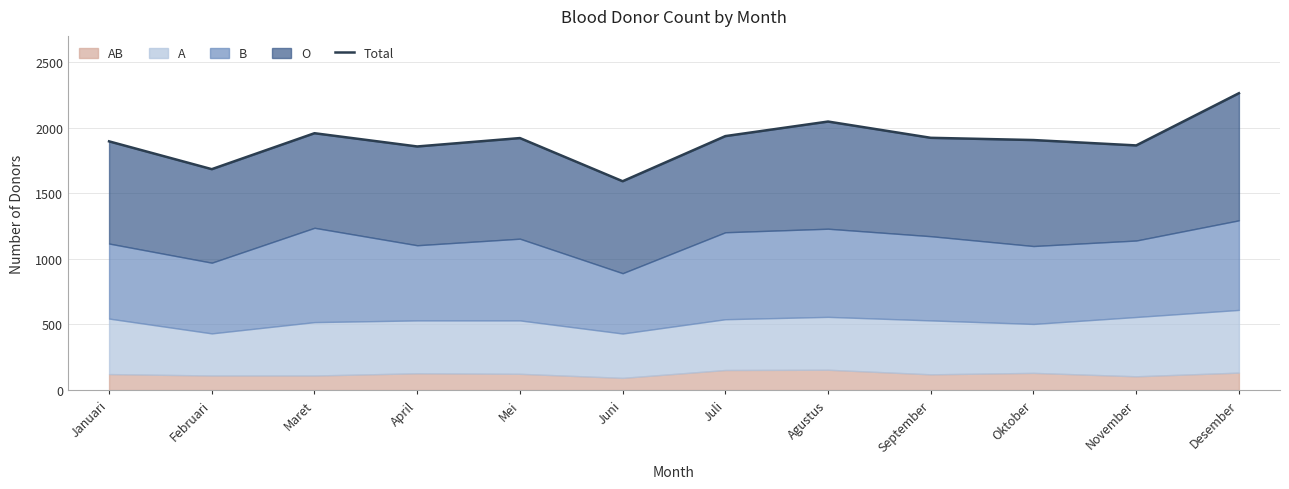

At which category does the data reach its first local valley?

Februari